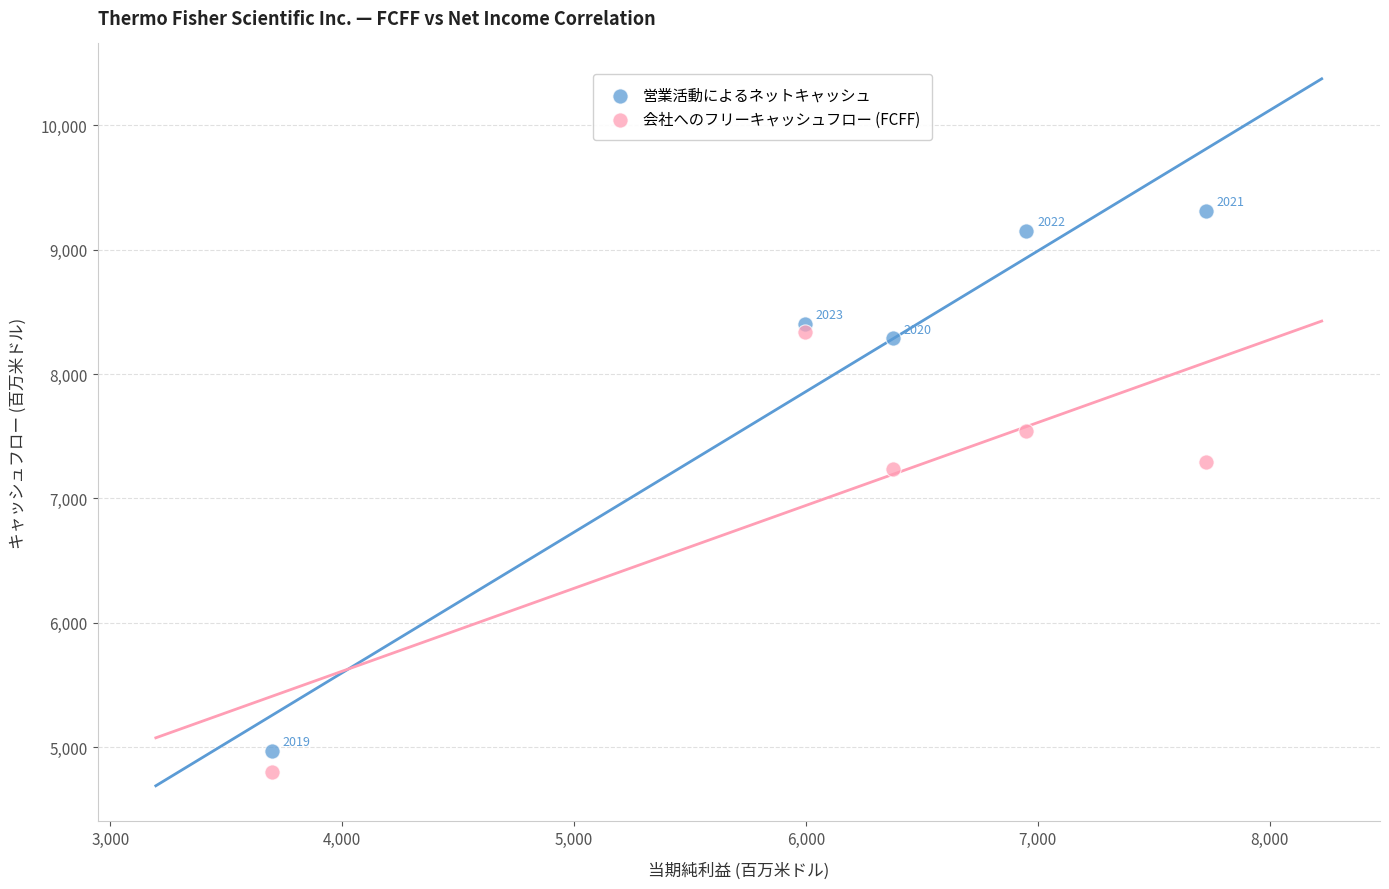

Across all data points, what is the average X value?

6148